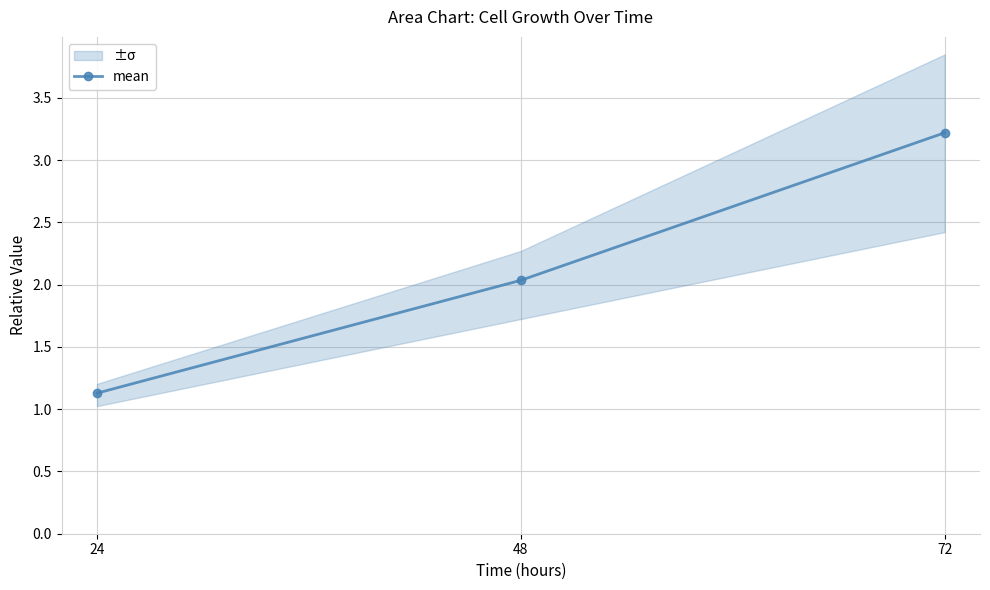

Rank the categories by value from highest to lowest.

72, 48, 24